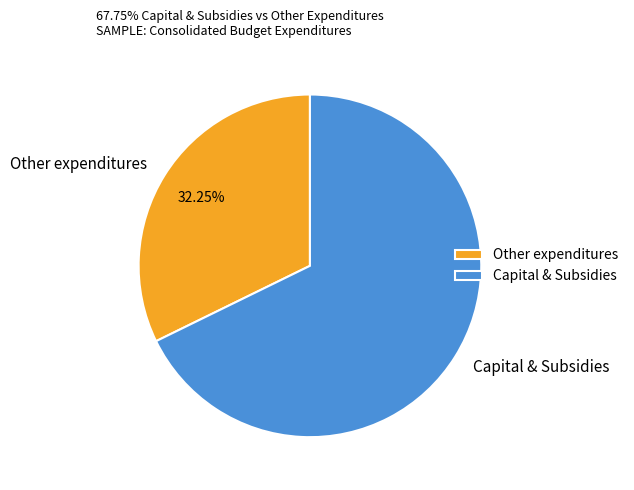

Between Capital & Subsidies and Other expenditures, which is larger?

Capital & Subsidies